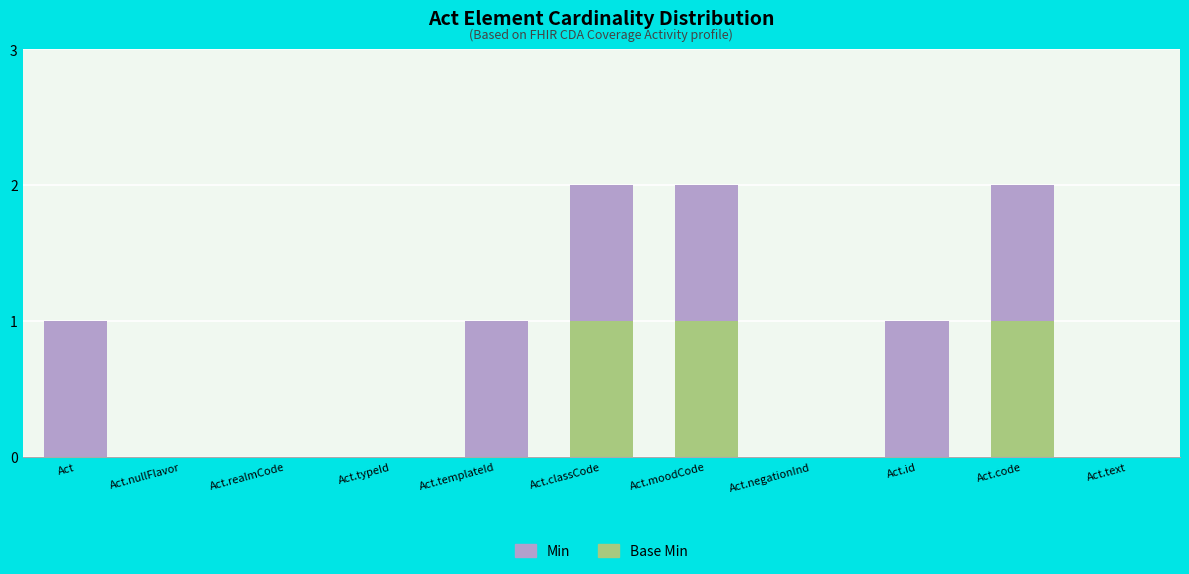

Count the Min values in the range 0 to 1.

11